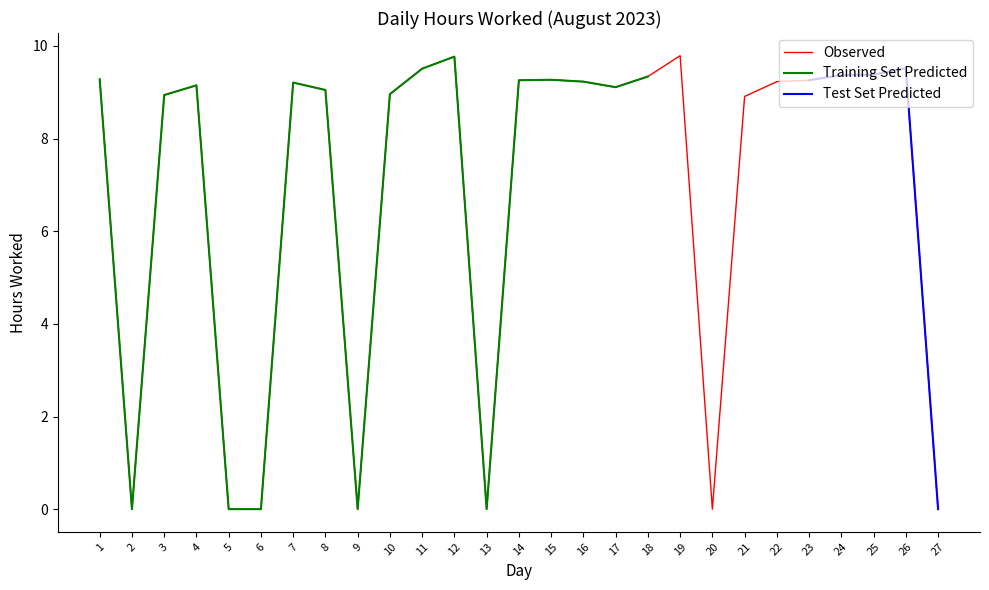

Reading left to right, list all the values displayed in this chart.

1=9.3	2=0.0	3=8.9	4=9.2	5=0.0	6=0.0	7=9.2	8=9.1	9=0.0	10=9.0	11=9.5	12=9.8	13=0.0	14=9.3	15=9.3	16=9.2	17=9.1	18=9.3	19=9.8	20=0.0	21=8.9	22=9.2	23=9.3	24=9.4	25=9.4	26=9.5	27=0.0